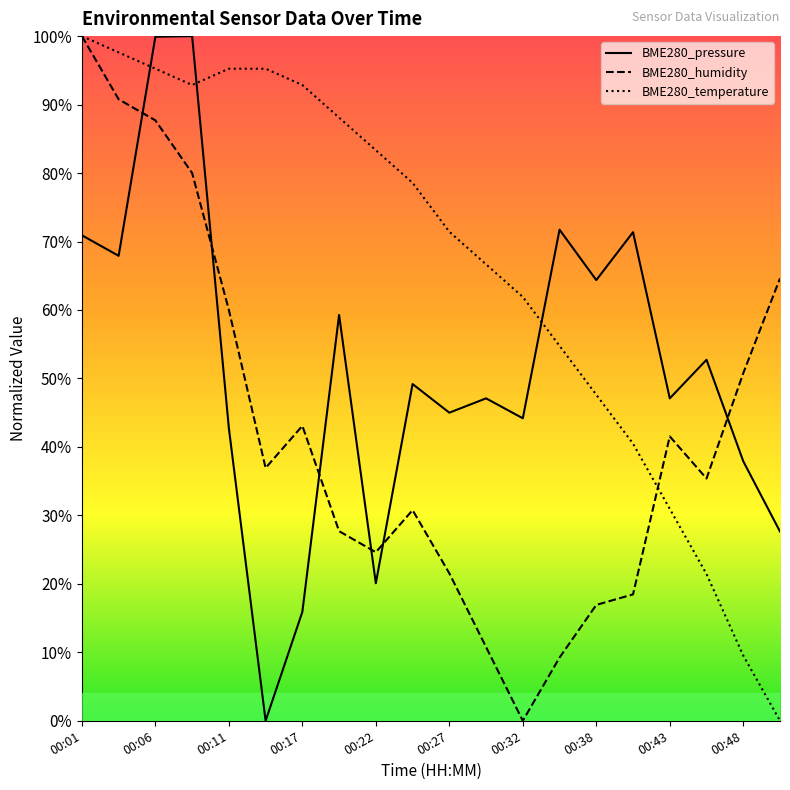

Is the value of BME280_humidity at 00:01 greater than the value of BME280_pressure at 00:24?

Yes